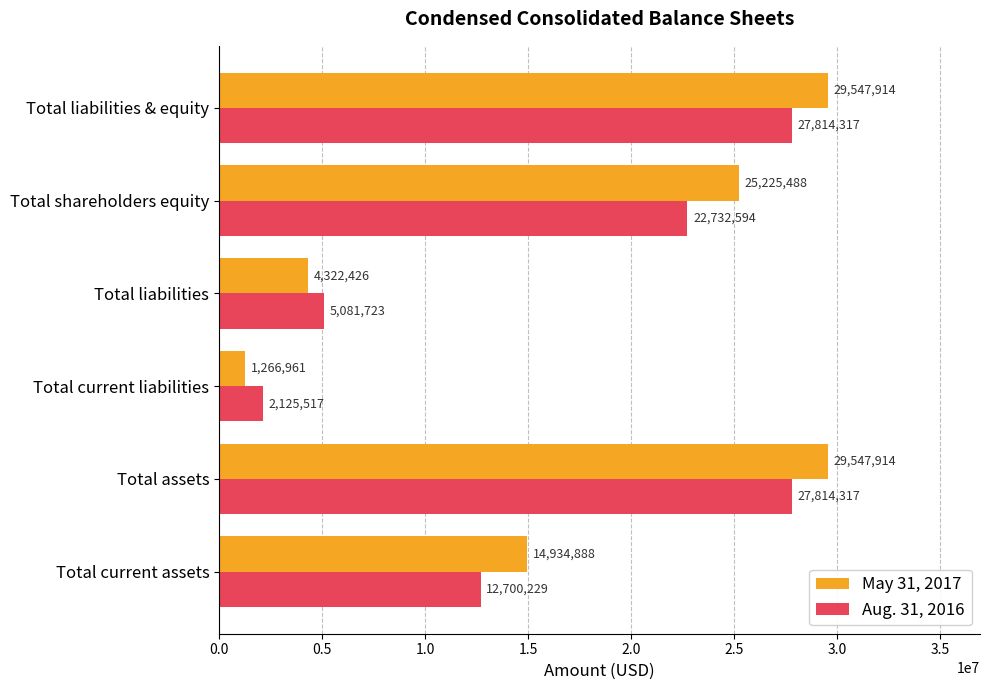

The May 31, 2017 series shows 1266961 at Total current liabilities. True or false?

True